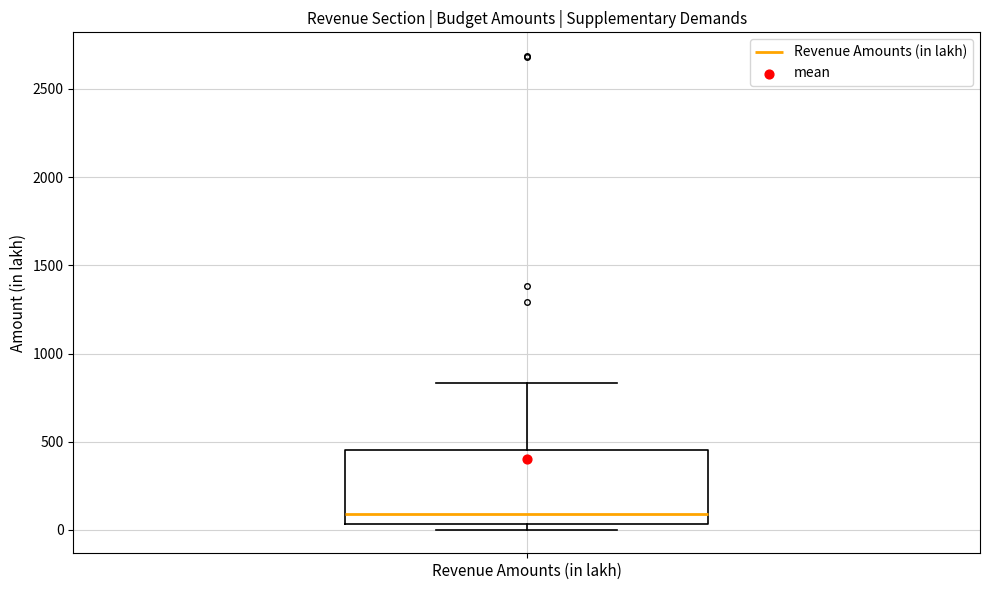

Where is the lower edge of the box for Revenue Amounts (in lakh) on the y-axis? The values are not printed on the chart, so give them approximately, as read against the axis.

50